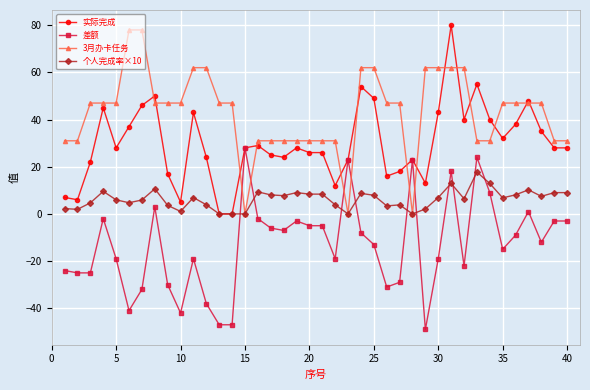

What is the greatest value displayed?

80.0